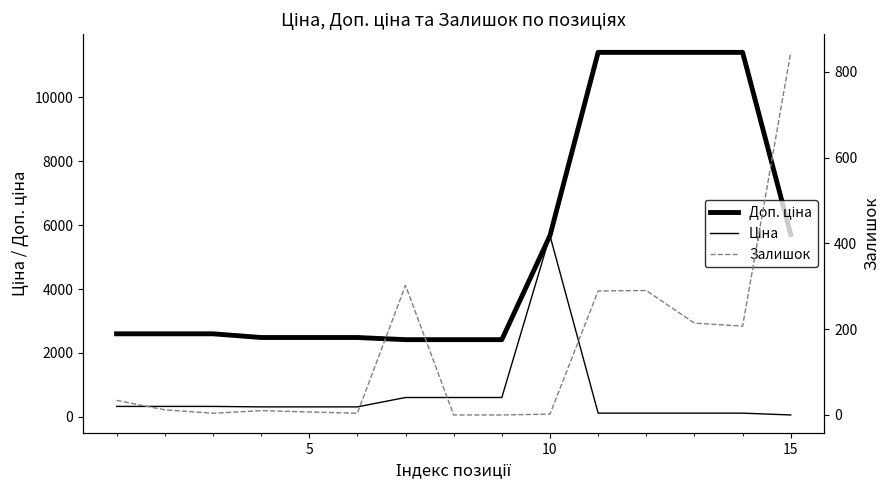

Count the number of data series in this chart.

3